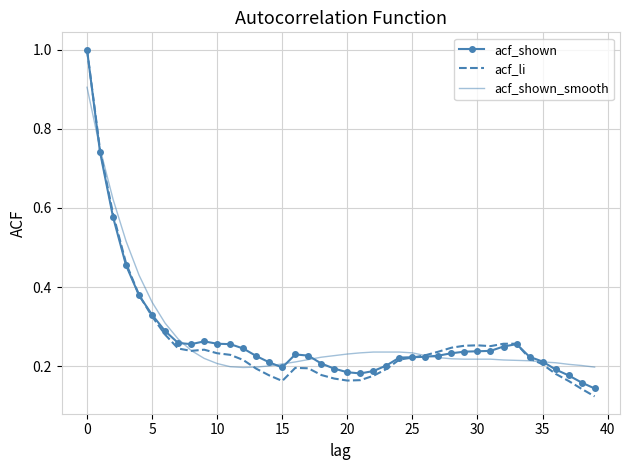

What is the maximum value for acf_shown?

1.0